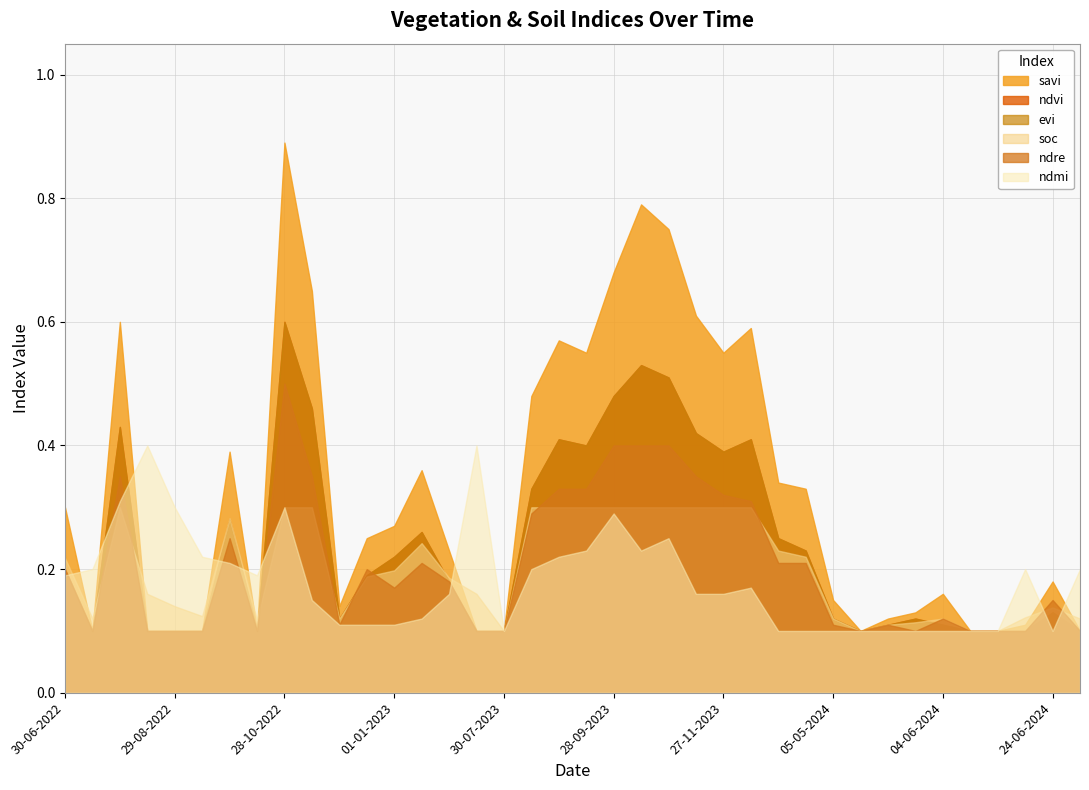

Read the ndmi value at 01-01-2024.

0.1